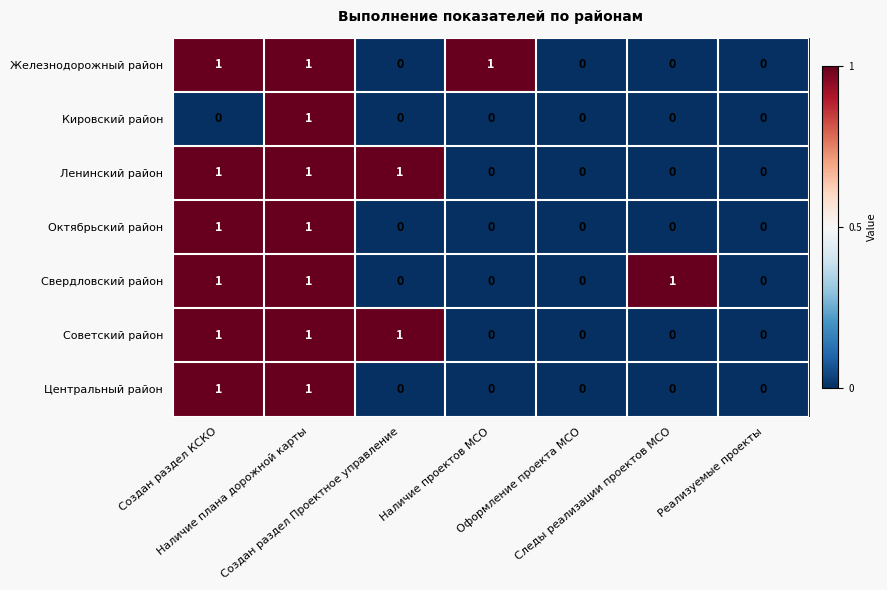

What is the sum of all Советский район values?

3